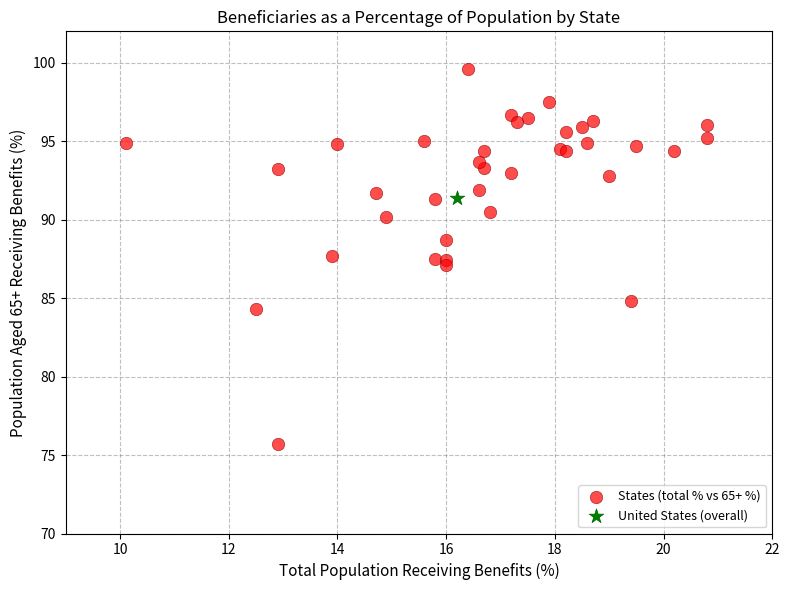

What are all the series names shown in the legend?

States (total % vs 65+ %), United States (overall)